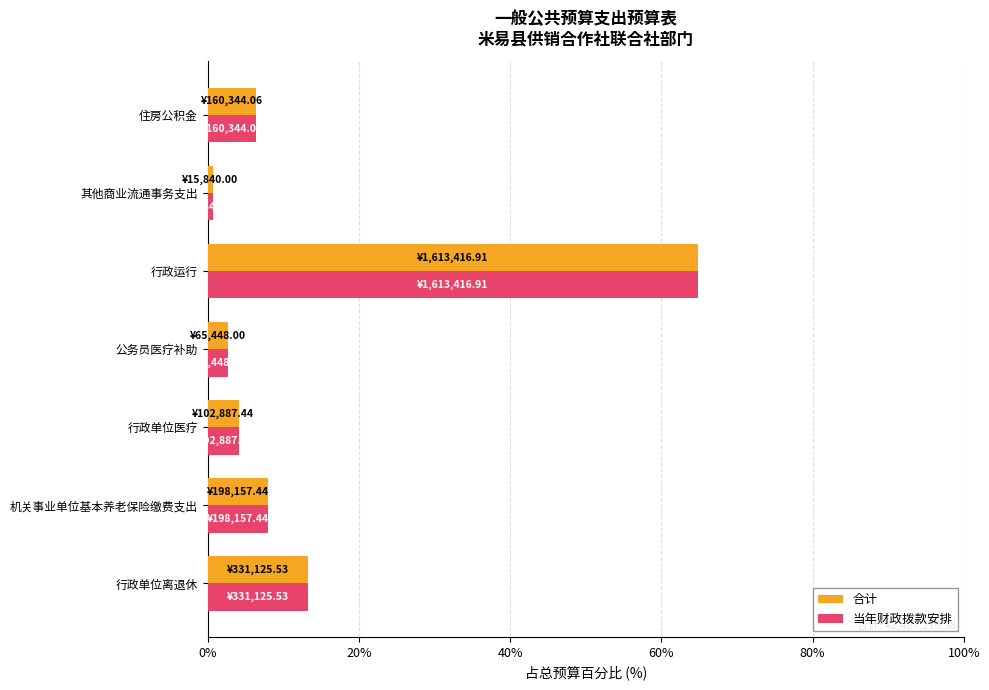

What are all the series names shown in the legend?

合计, 当年财政拨款安排